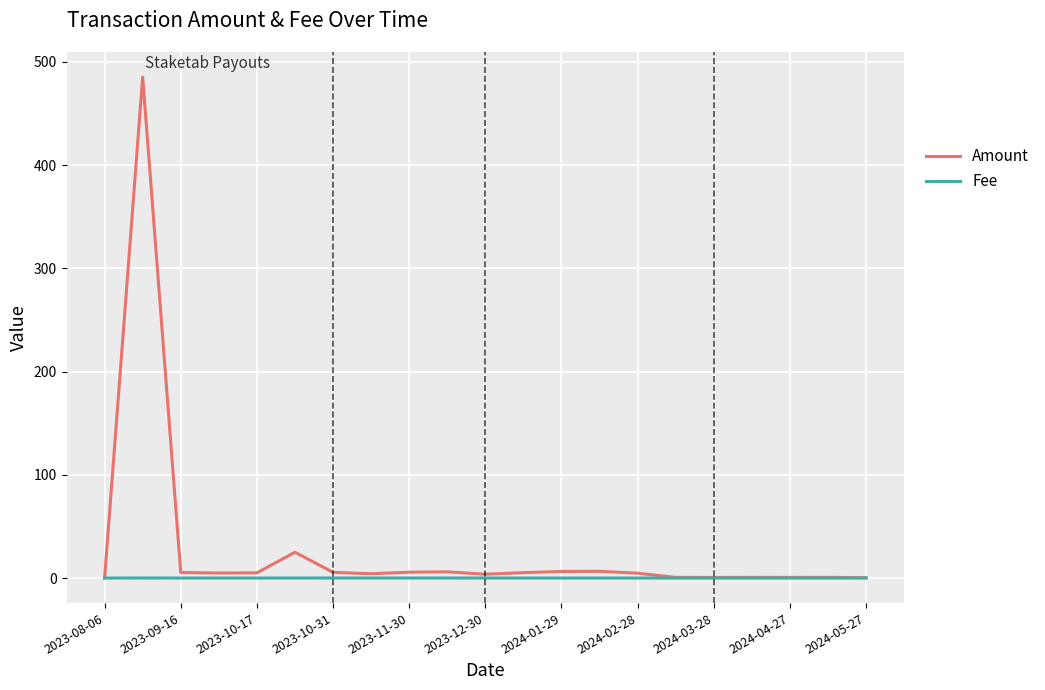

Which series has the largest total across all categories?

Amount